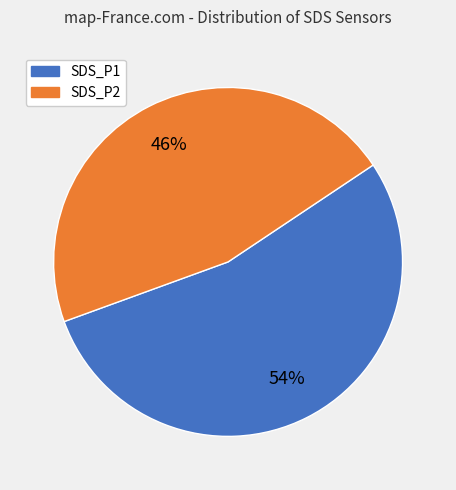

How many slices are in this pie chart?

2